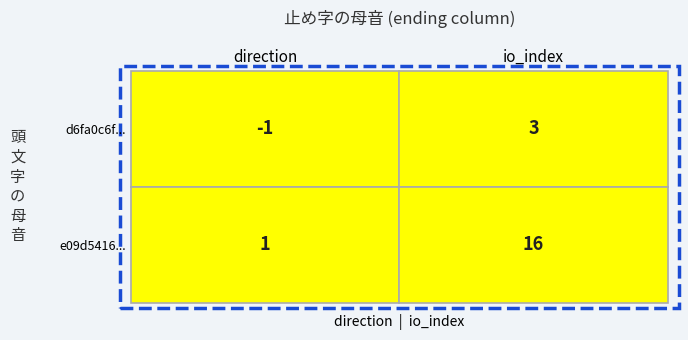

Is it true that e09d5416d5a3657183be484329fc096b6d7a2a6 equals 27 at 1?

False